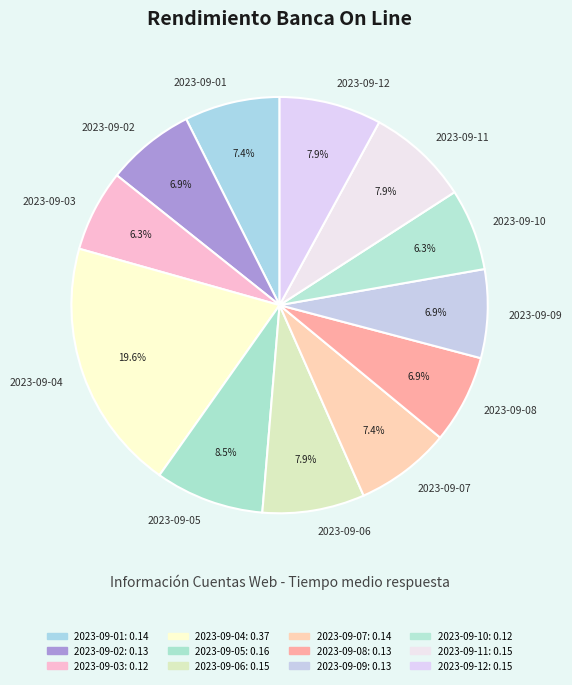

The 2023-09-12 slice represents 21% of the pie. True or false?

False